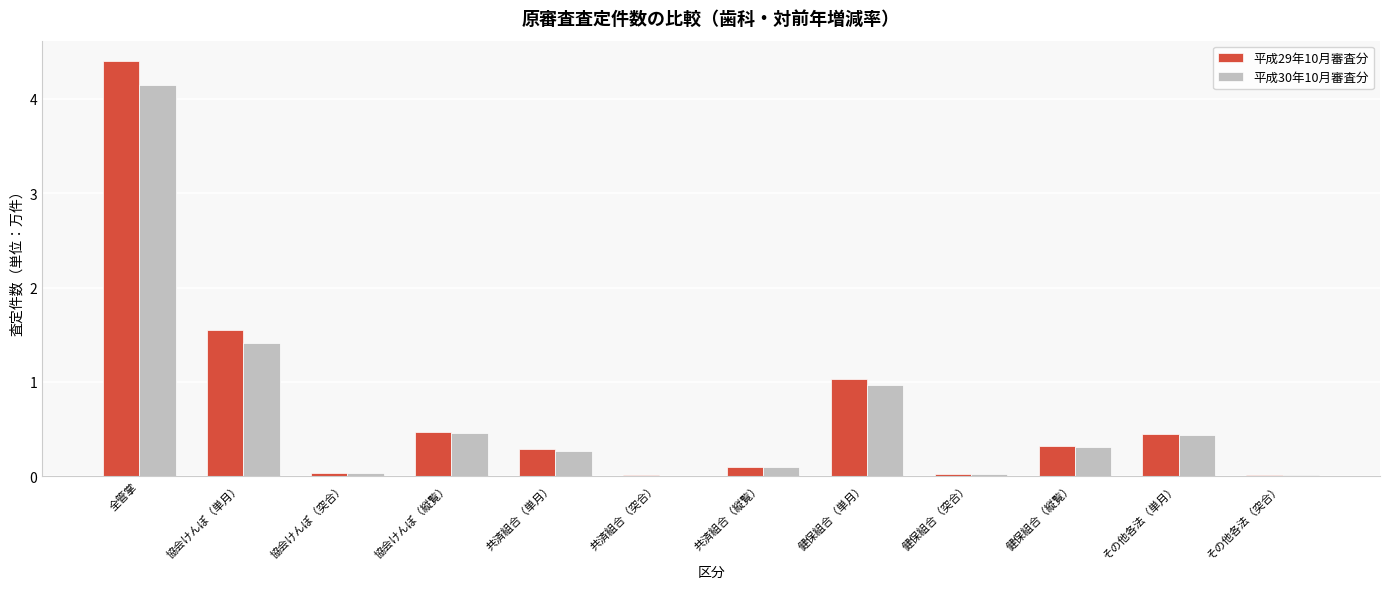

At which category is the sum across all series the highest?

全管掌